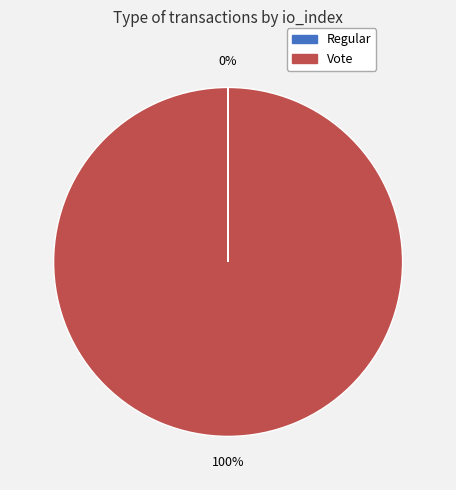

What percentage is the Vote slice, to the nearest percent?

100%